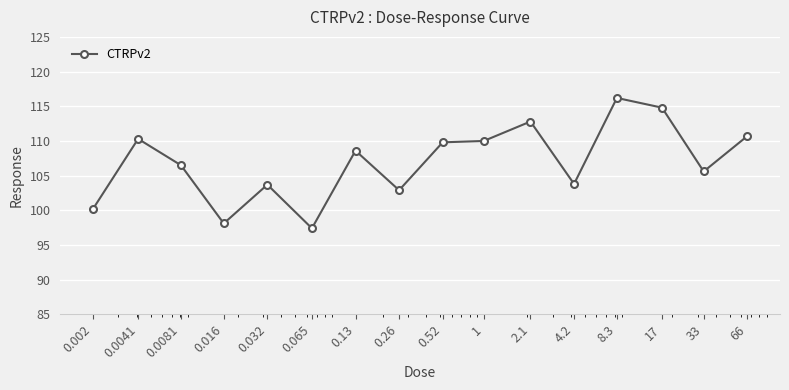

What is the value of the 1st point from the left?

100.2